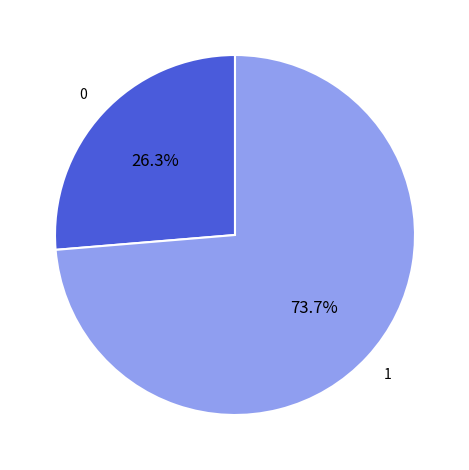

Does any single category account for the majority?

Yes